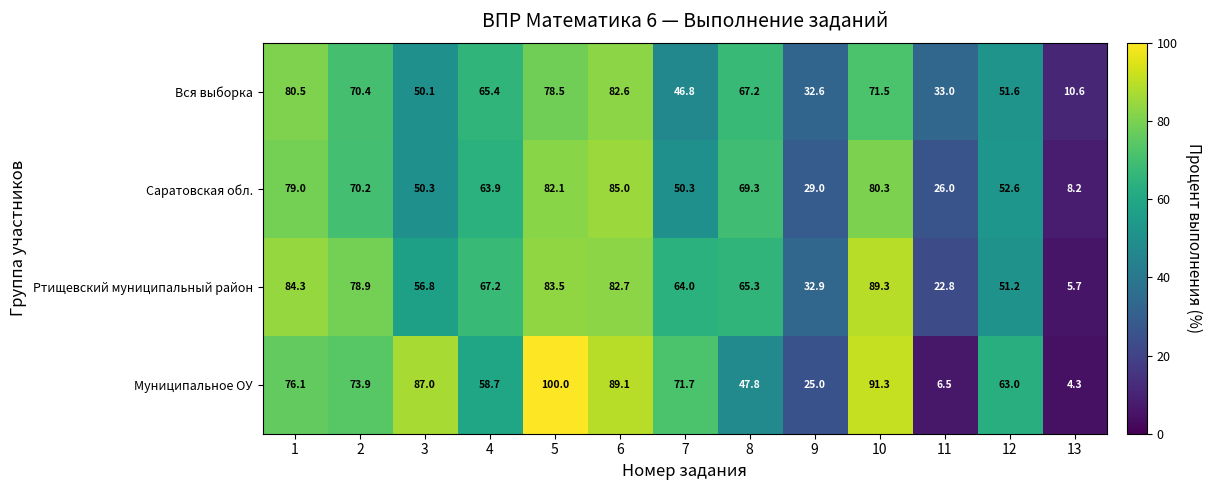

Which label corresponds to the smallest value in the chart?

13